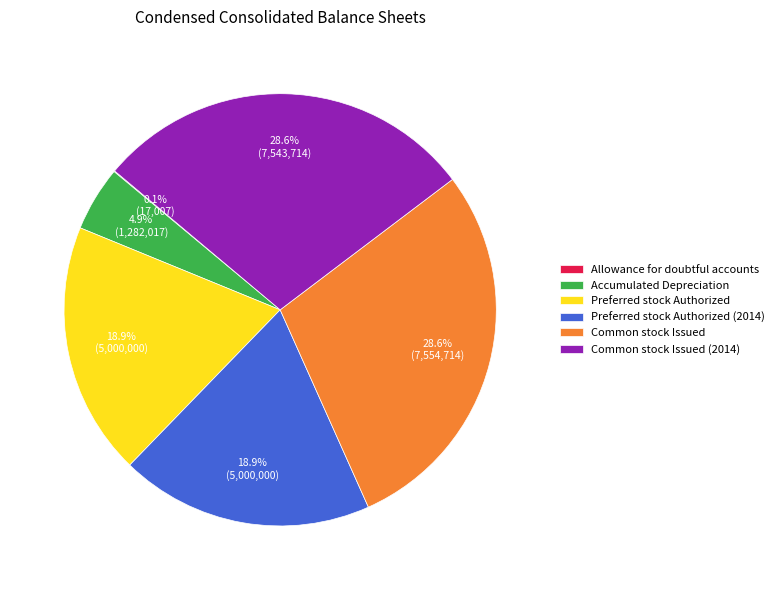

To the nearest percent, what percentage of the pie is Preferred stock Authorized?

19%